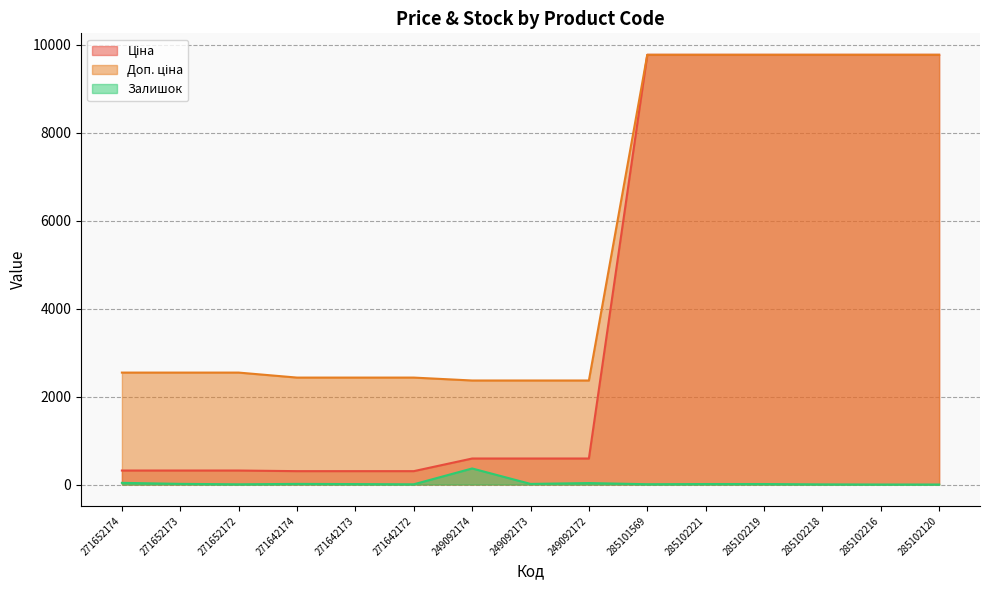

List the series in order of their overall mean, highest first.

Доп. ціна, Ціна, Залишок